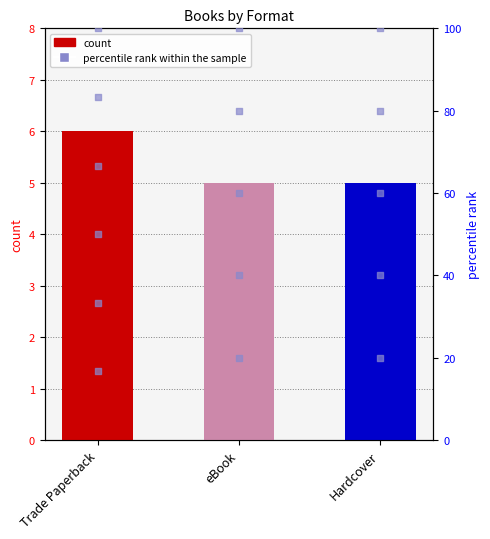

Between Trade Paperback and Hardcover, which is larger?

Trade Paperback